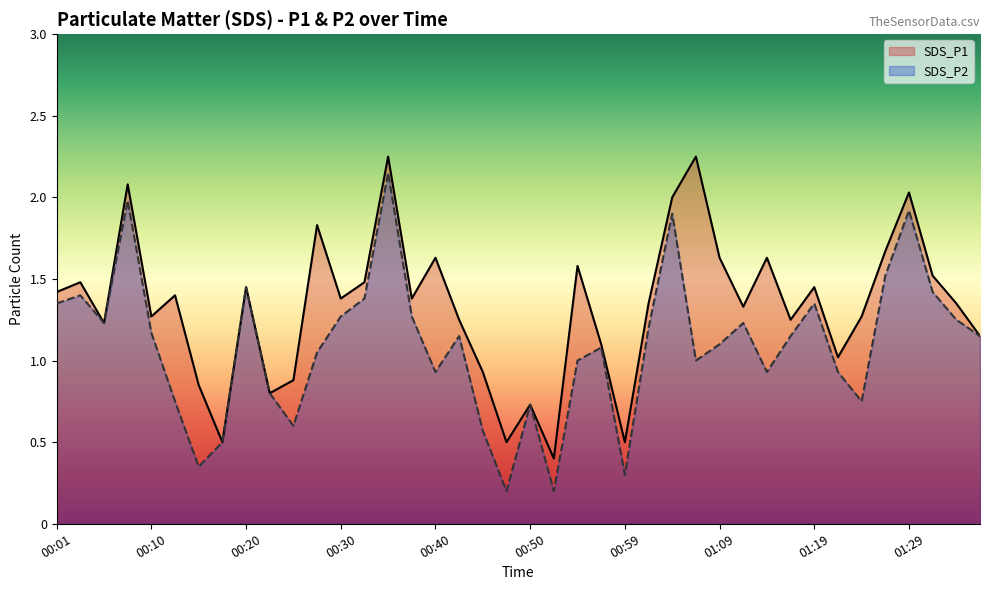

Which series has the largest total across all categories?

SDS_P1